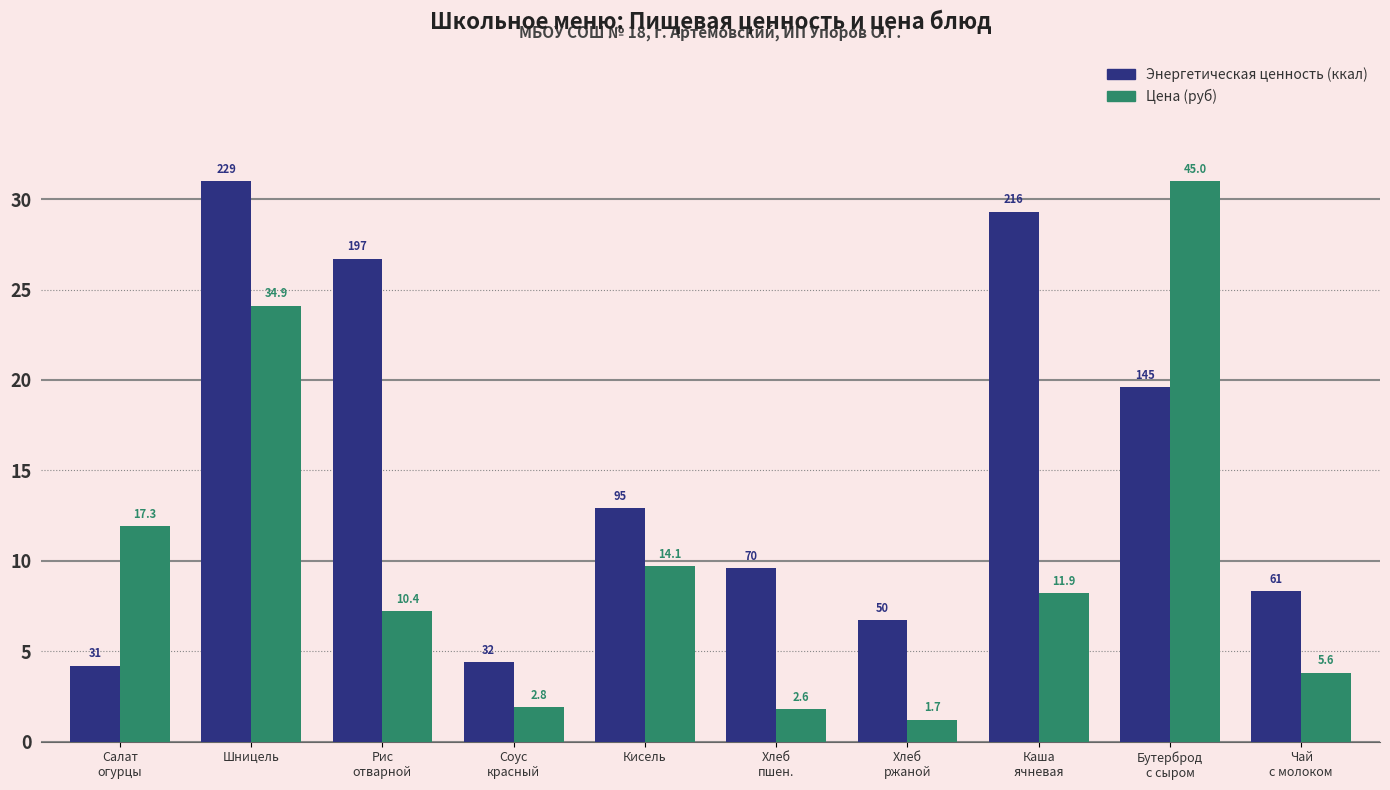

Reading right to left, list all the values displayed in this chart.

Энергетическая ценность (ккал): Чай
с молоком=8.3	Бутерброд
с сыром=19.6	Каша
ячневая=29.3	Хлеб
ржаной=6.7	Хлеб
пшен.=9.6	Кисель=12.9	Соус
красный=4.4	Рис
отварной=26.7	Шницель=31.0	Салат
огурцы=4.2
Цена (руб): Чай
с молоком=3.8	Бутерброд
с сыром=31.0	Каша
ячневая=8.2	Хлеб
ржаной=1.2	Хлеб
пшен.=1.8	Кисель=9.7	Соус
красный=1.9	Рис
отварной=7.2	Шницель=24.1	Салат
огурцы=11.9